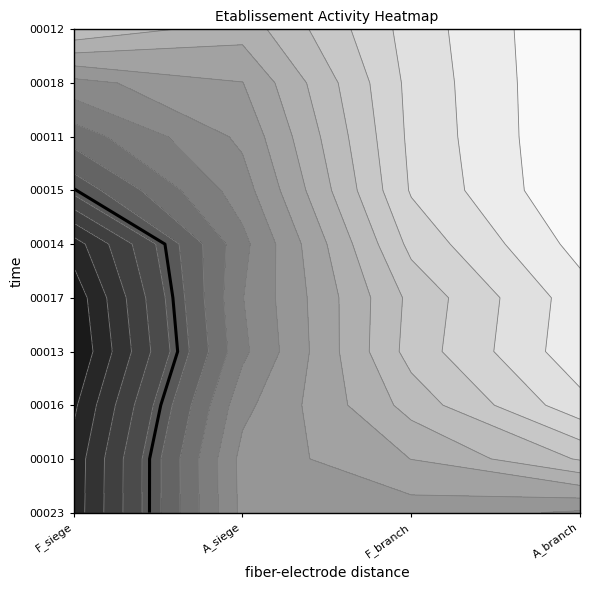

What is the sum of all 00016 values?

111376584500048